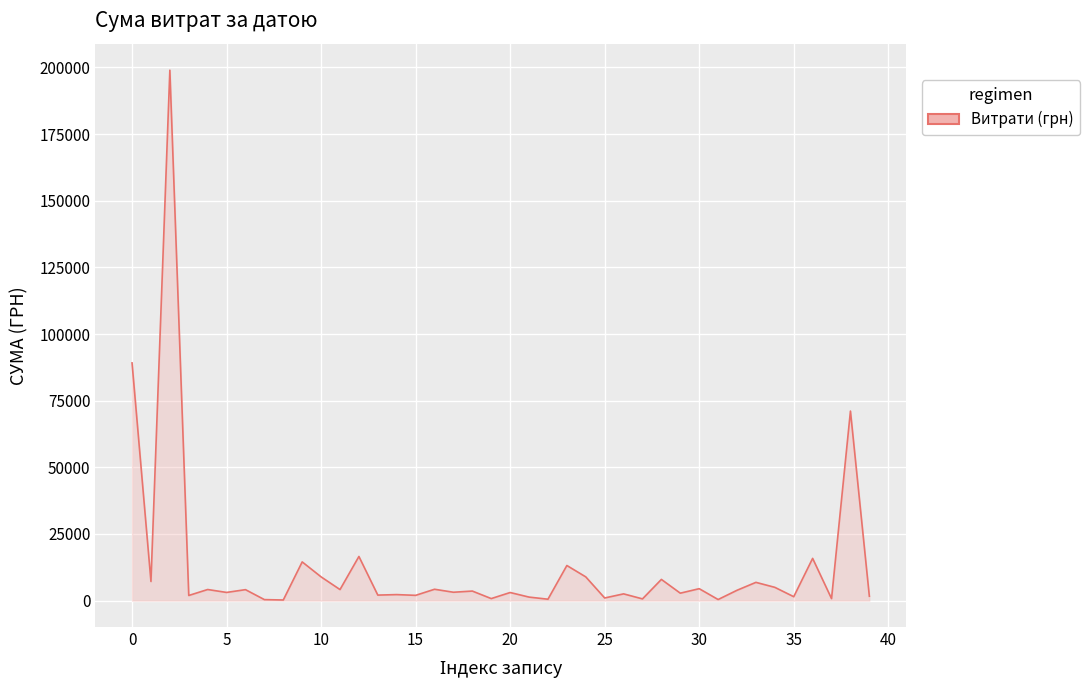

How many lines are shown in the chart?

1